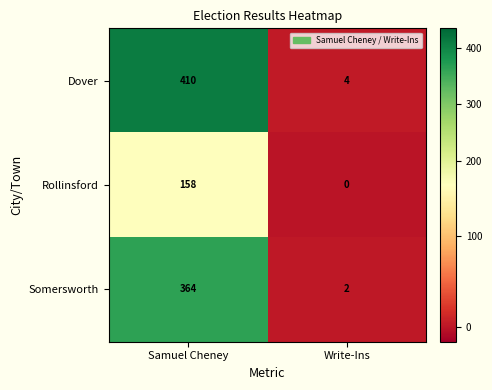

What is the sum of the Dover values at Write-Ins and Samuel Cheney?

414